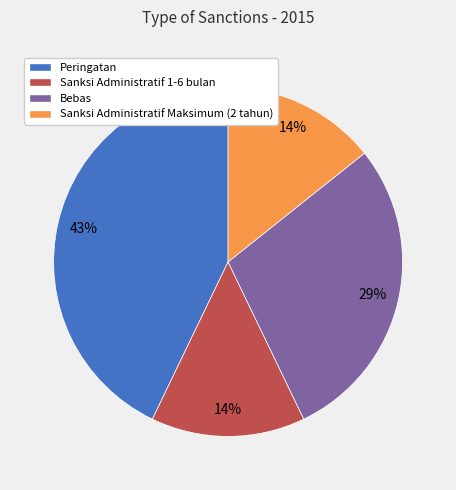

To the nearest percent, what is the average slice percentage?

25%